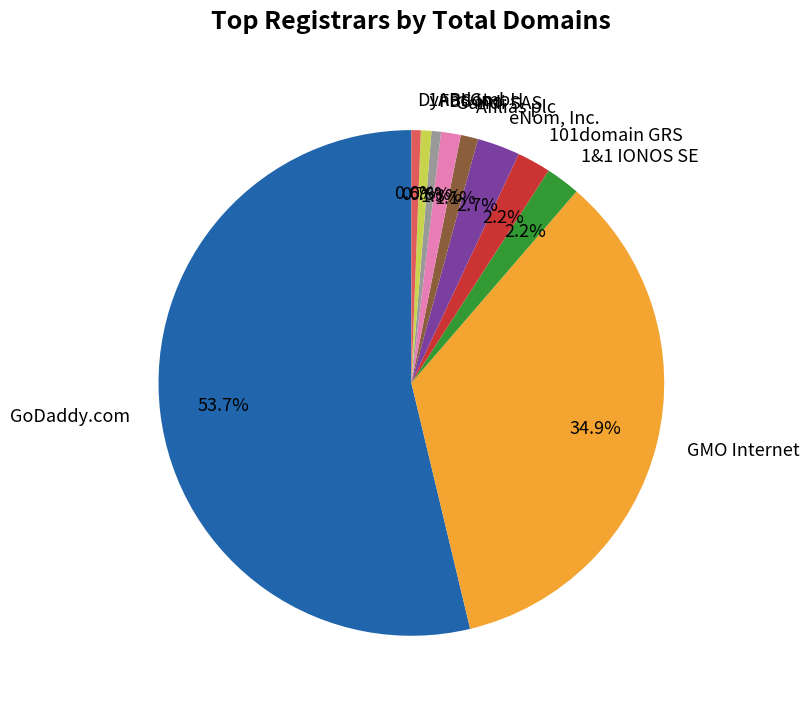

Between GoDaddy.com and FBS Inc., which is larger?

GoDaddy.com